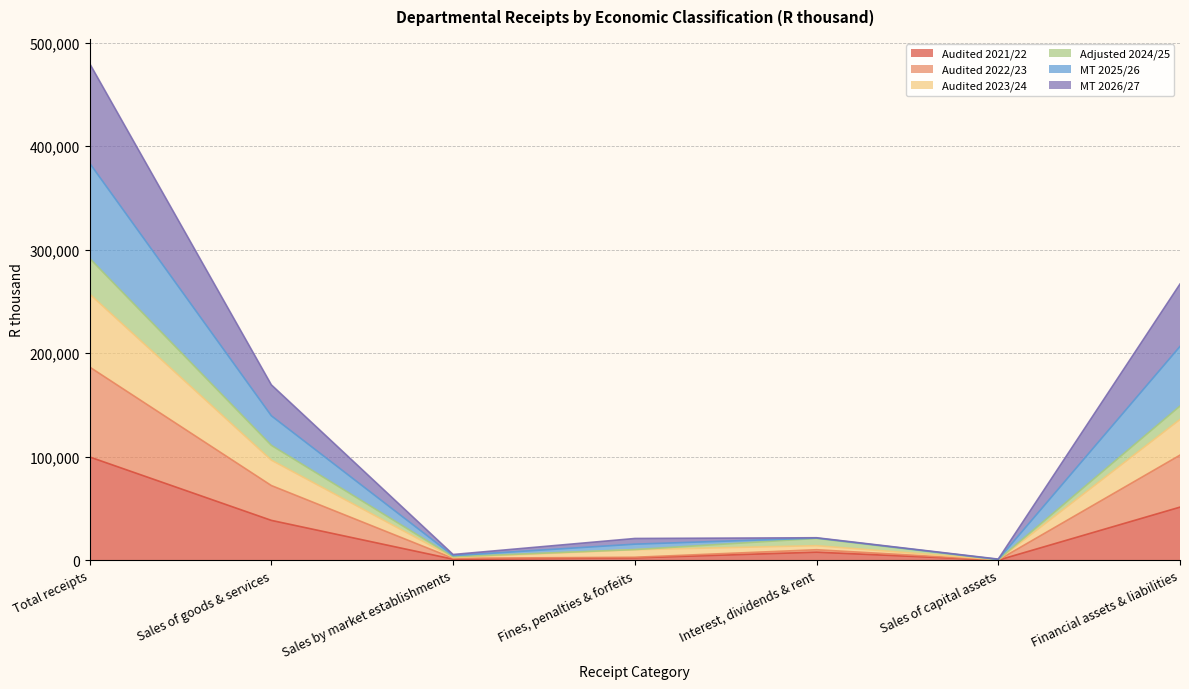

How many values in the Audited 2022/23 series exceed 10082?

3